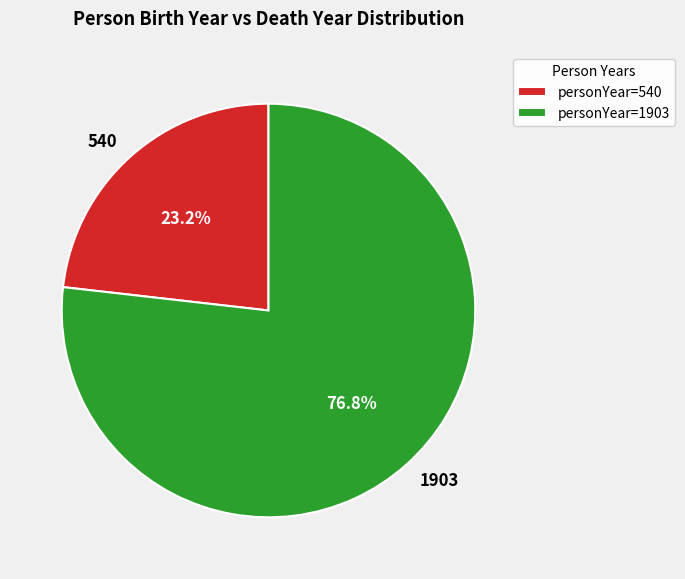

To the nearest percent, what is the average slice percentage?

50%